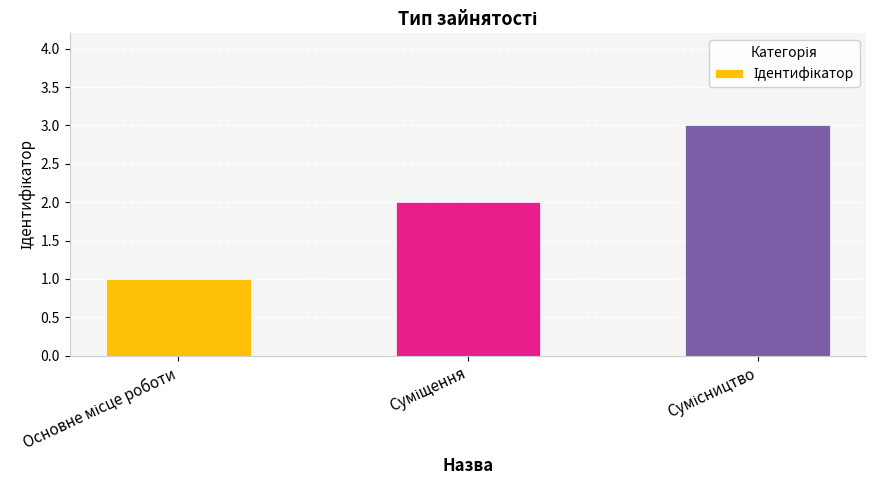

What is the difference between the maximum and minimum values?

2